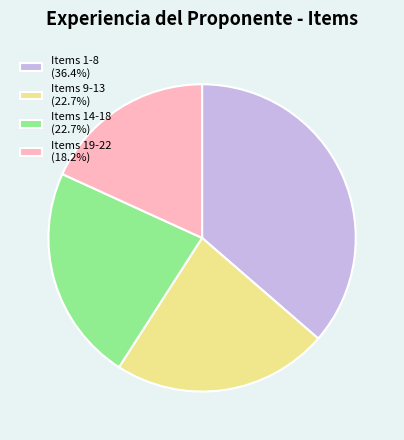

Does Items 14-18 (22.7%) account for over 50% of the chart?

No